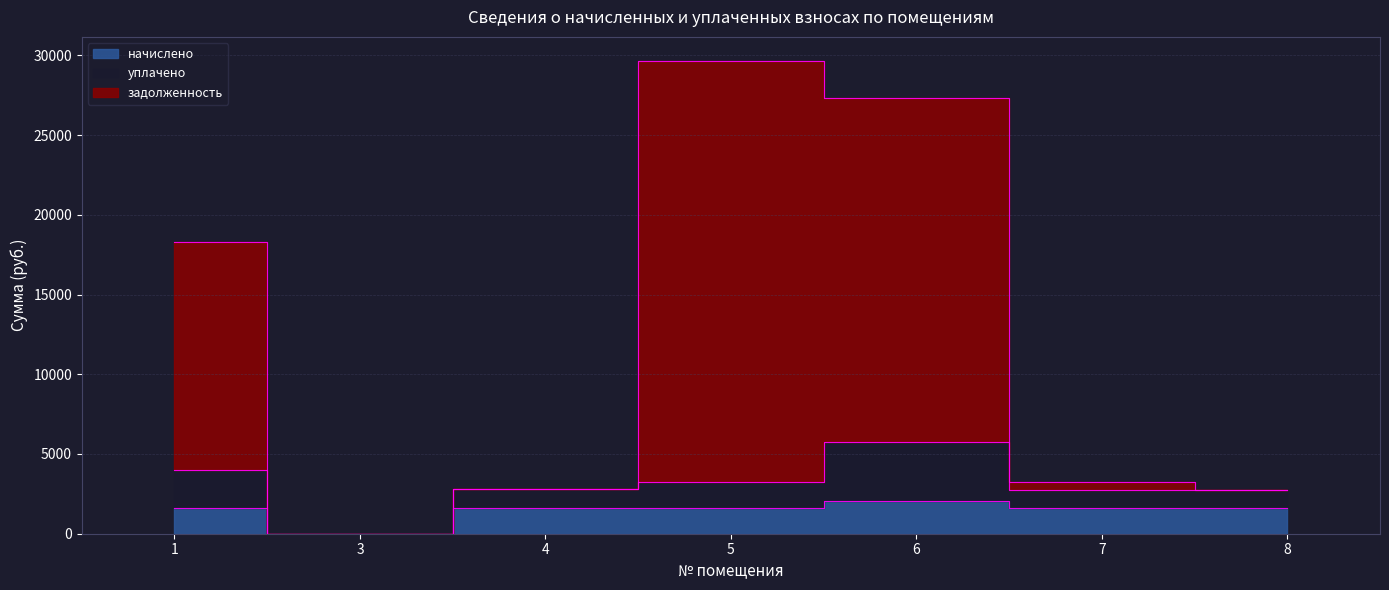

In начислено, how many points are higher than both neighbors (excluding endpoints)?

2